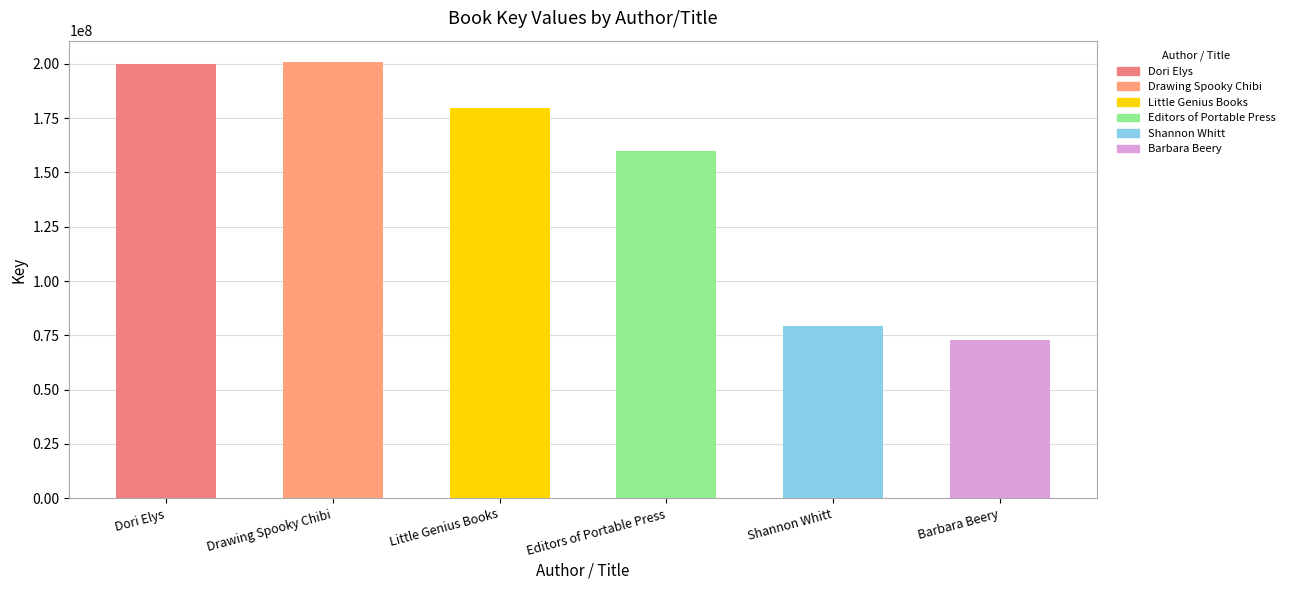

What is the difference between the maximum and minimum values?

127825141